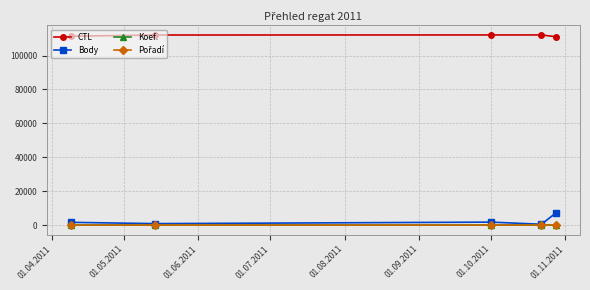

True or false: Body and CTL intersect in this chart.

False